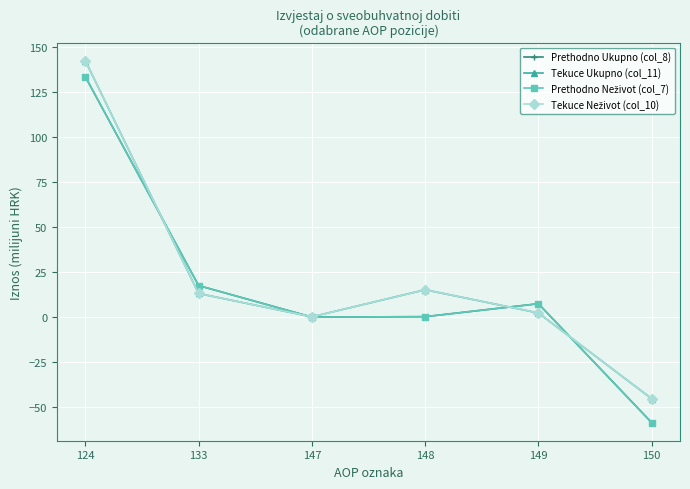

List the series in order of their peak value, highest first.

Tekuce Ukupno (col_11), Tekuce Neživot (col_10), Prethodno Ukupno (col_8), Prethodno Neživot (col_7)